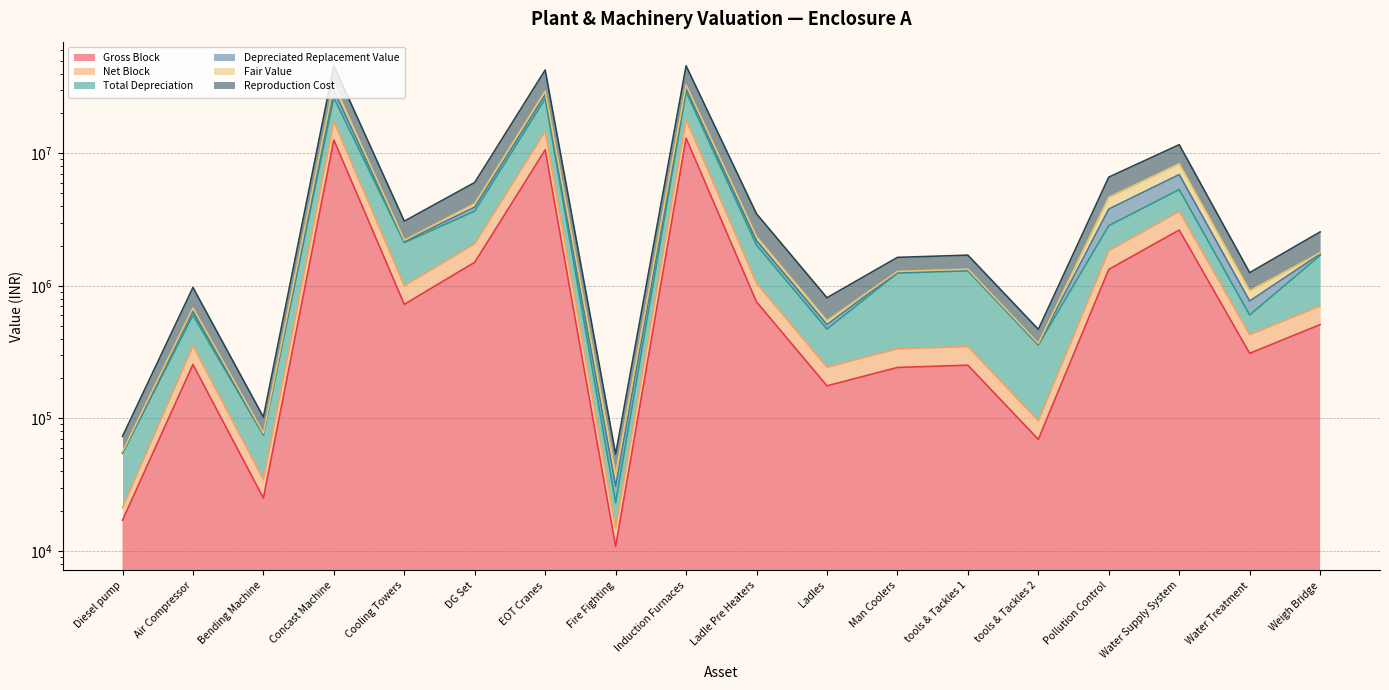

What is the minimum value shown in the chart?

10789.0